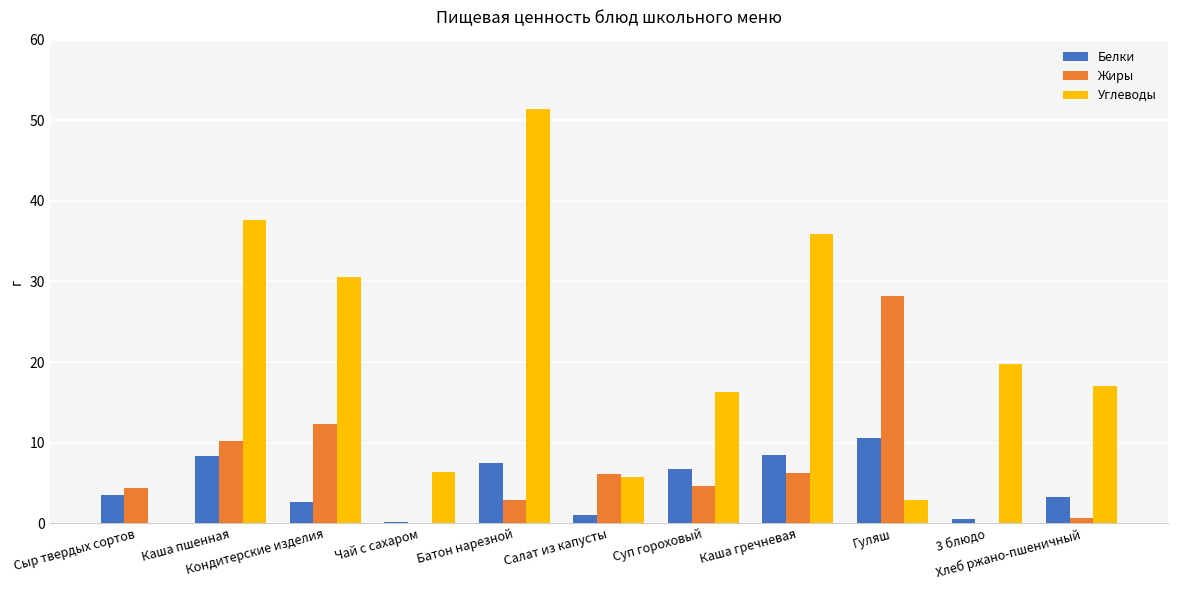

What is the approximate value of Углеводы at Гуляш?

2.9